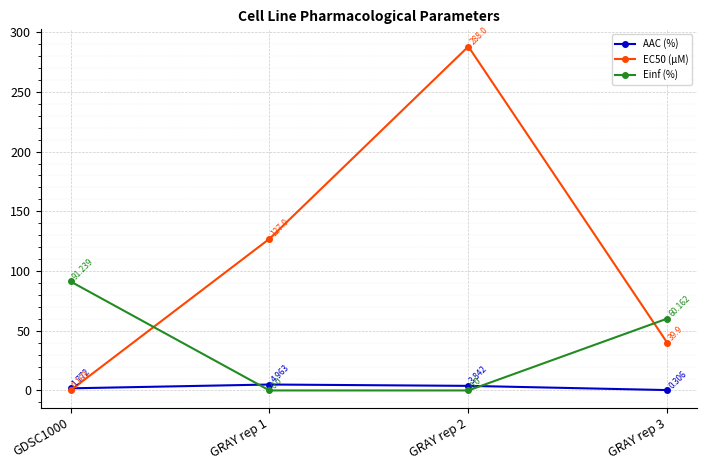

True or false: EC50 (µM) has more than 0 points higher than both neighbors.

True